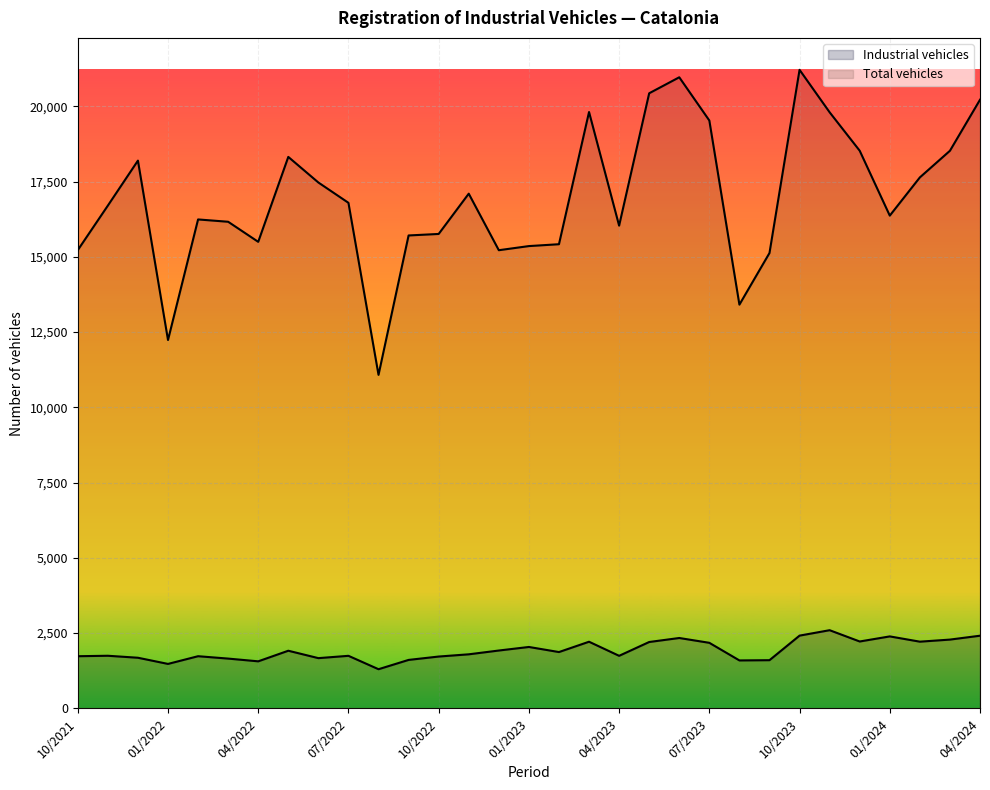

At 10/2022, list the series in order from smallest to largest.

Industrial vehicles, Total vehicles